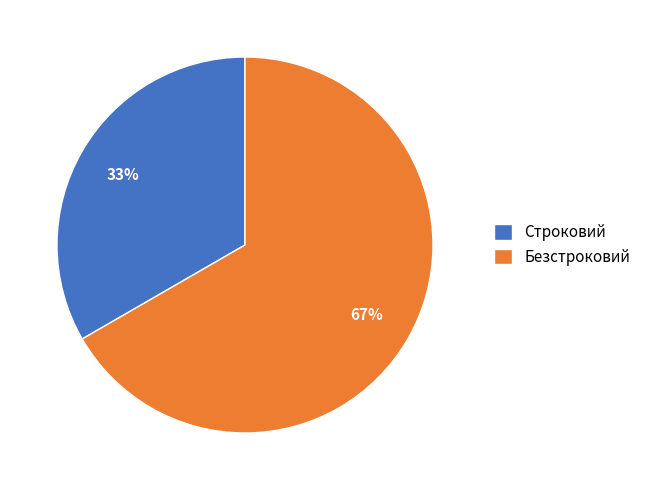

True or false: Строковий accounts for 33% of the total.

True